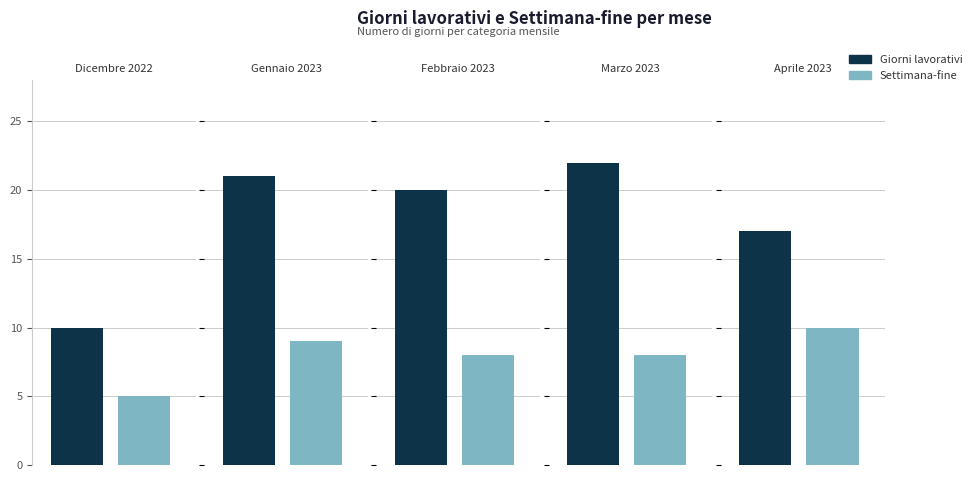

What position from the left is Marzo 2023?

4